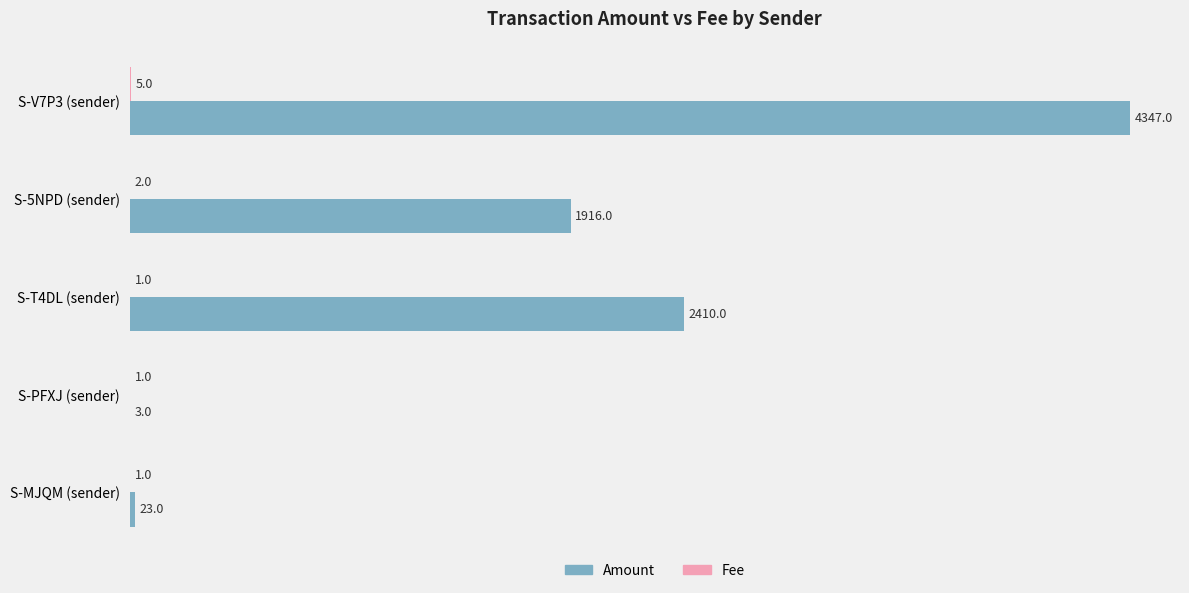

Where is Amount nearest to the value 2175?

S-T4DL (sender)